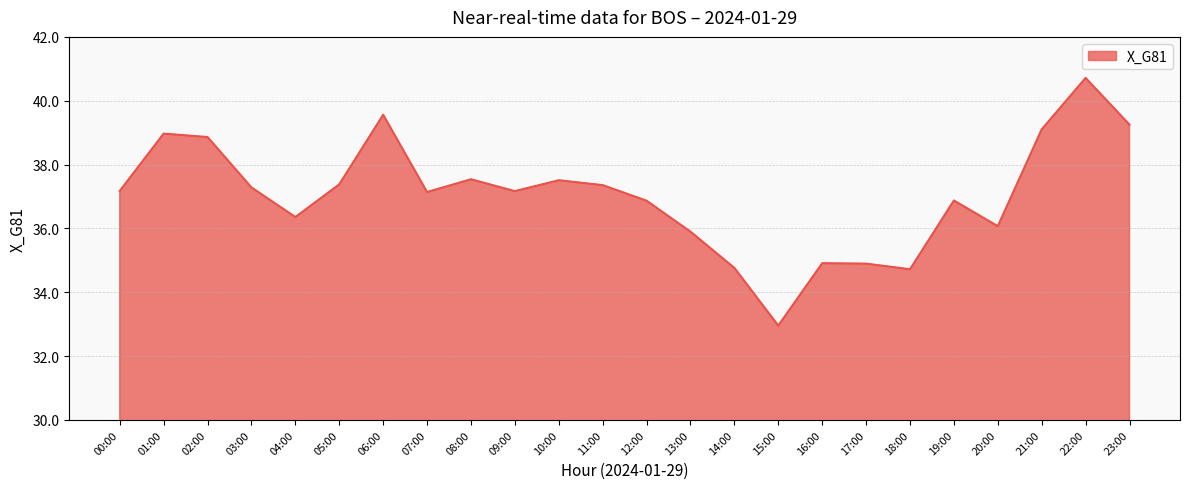

What is the smallest value displayed?

33.0